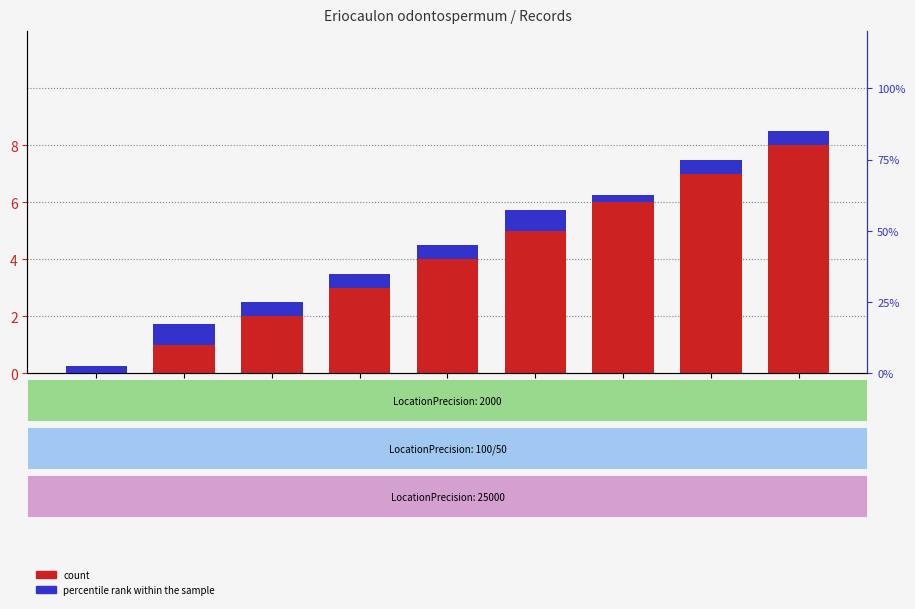

Rank the series by their average value, from highest to lowest.

count, percentile rank within the sample